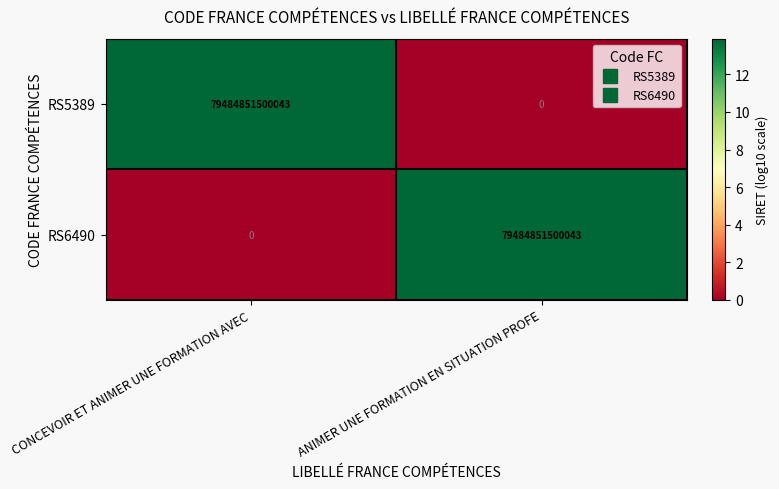

The value of RS6490 at CONCEVOIR ET ANIMER UNE FORMATION AVEC is 25969265905565. True or false?

False